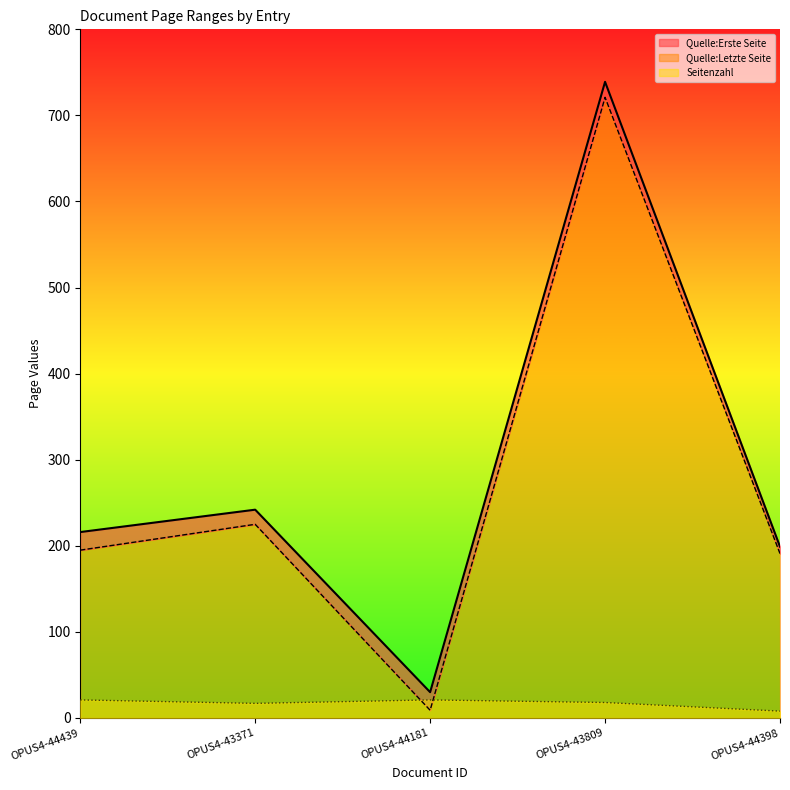

What is the difference between the maximum and second lowest values in the Quelle:Letzte Seite series?

540